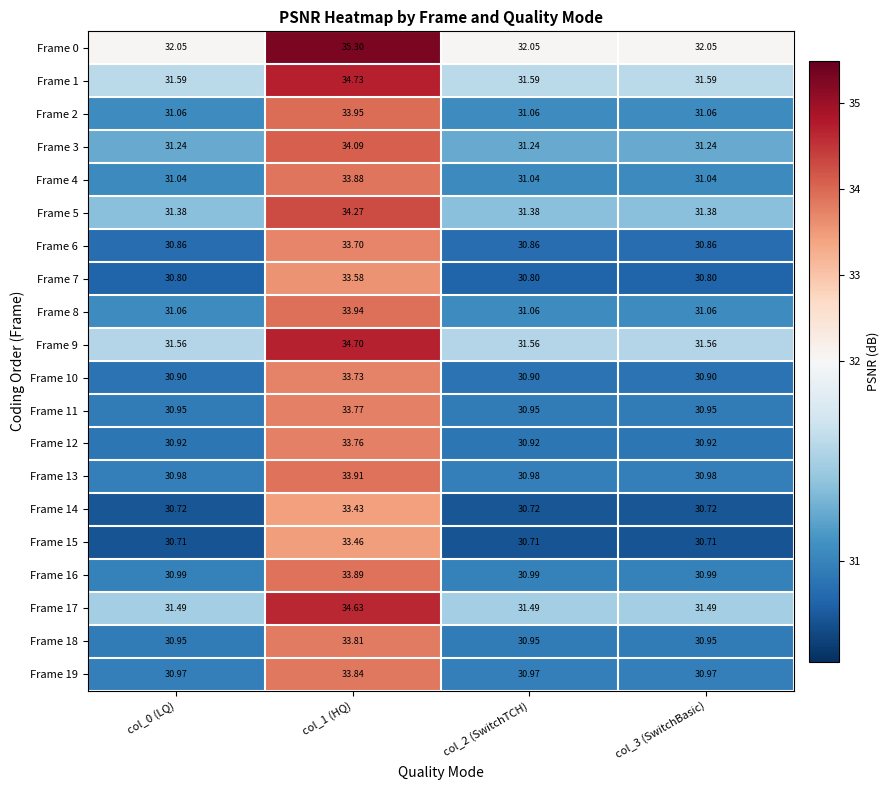

Rank the series at col_1 (HQ) from highest to lowest value.

Frame 0, Frame 1, Frame 9, Frame 17, Frame 5, Frame 3, Frame 2, Frame 8, Frame 13, Frame 16, Frame 4, Frame 19, Frame 18, Frame 11, Frame 12, Frame 10, Frame 6, Frame 7, Frame 15, Frame 14